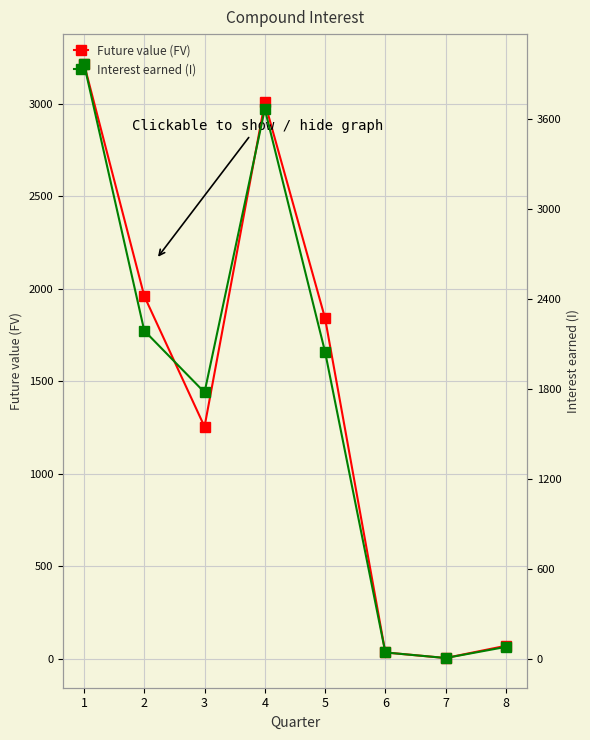

Reading left to right, transcribe all the data shown in this chart.

ledig: 1=3216	2=1961	3=1255	4=3007	5=1841	6=35	7=5	8=71
verheiratet: 1=3969	2=2190	3=1779	4=3667	5=2049	6=45	7=8	8=82